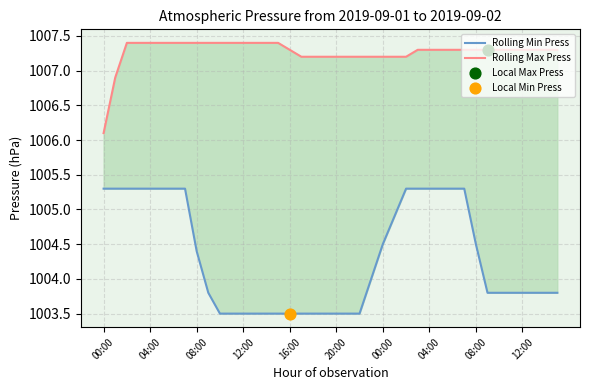

Which series has the widest spread of Y values?

Rolling Min Press